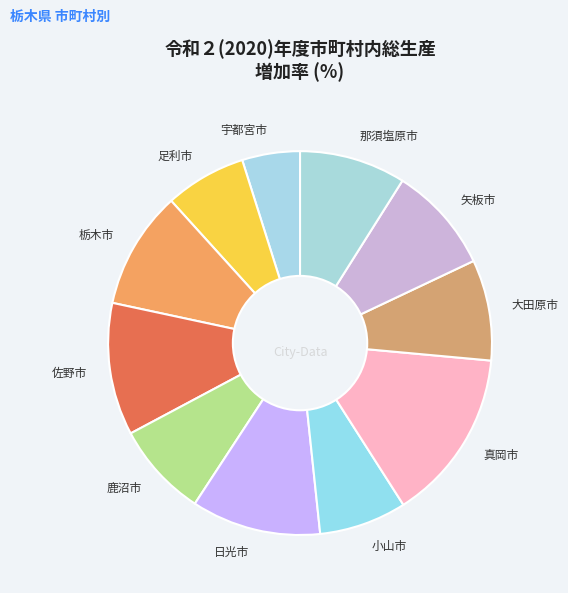

Count the number of slices in the pie.

11